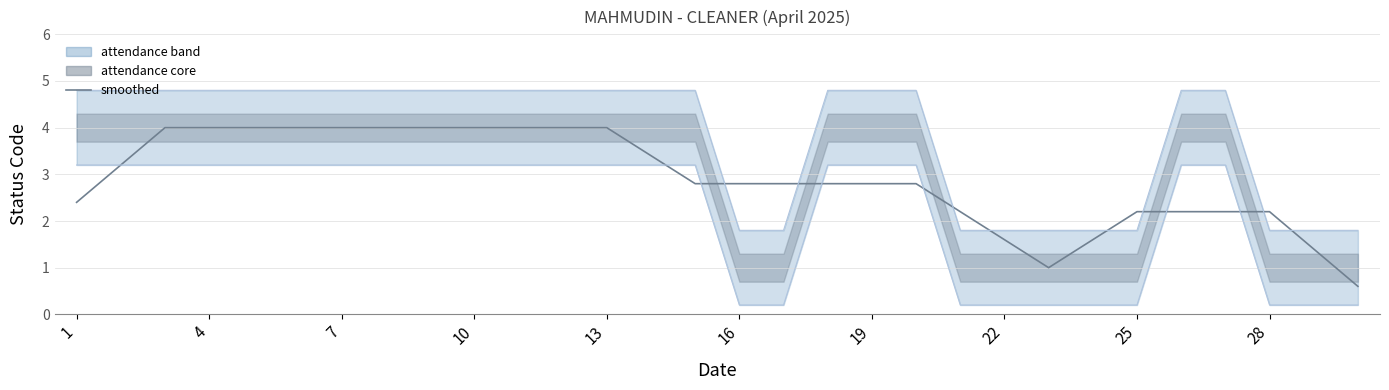

What is the value of the smoothed point at the 21st from the left?

2.2